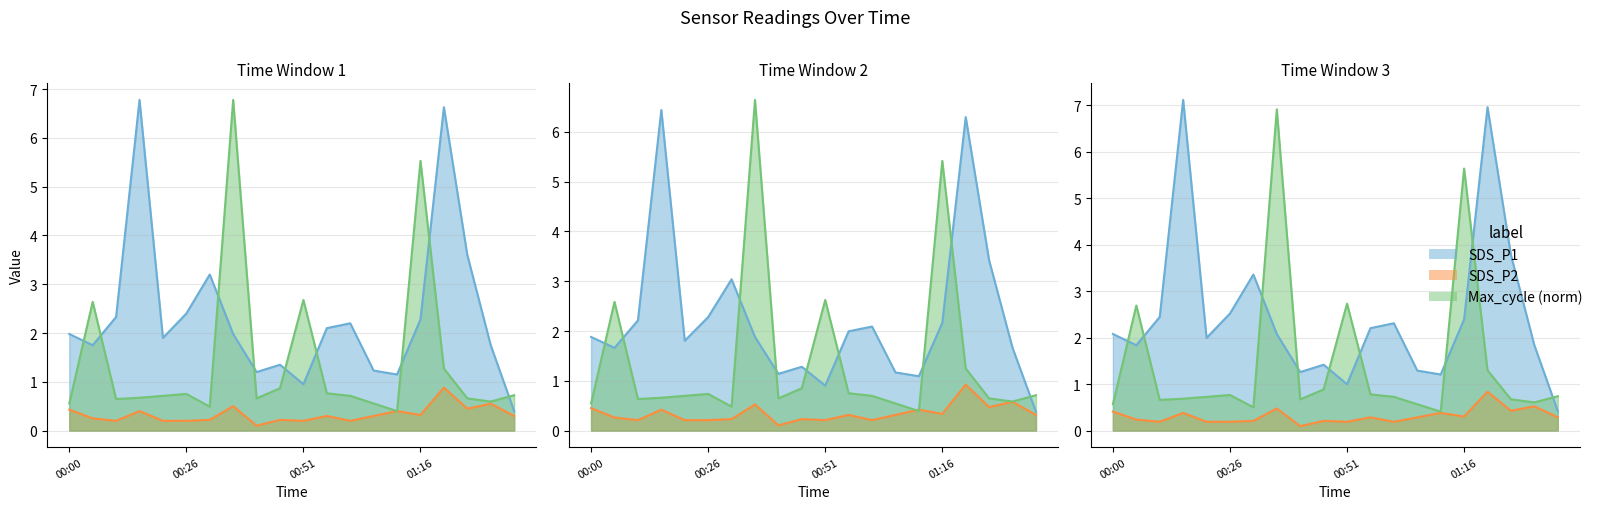

Which series changed the most between 00:10 and 00:41?

SDS_P1